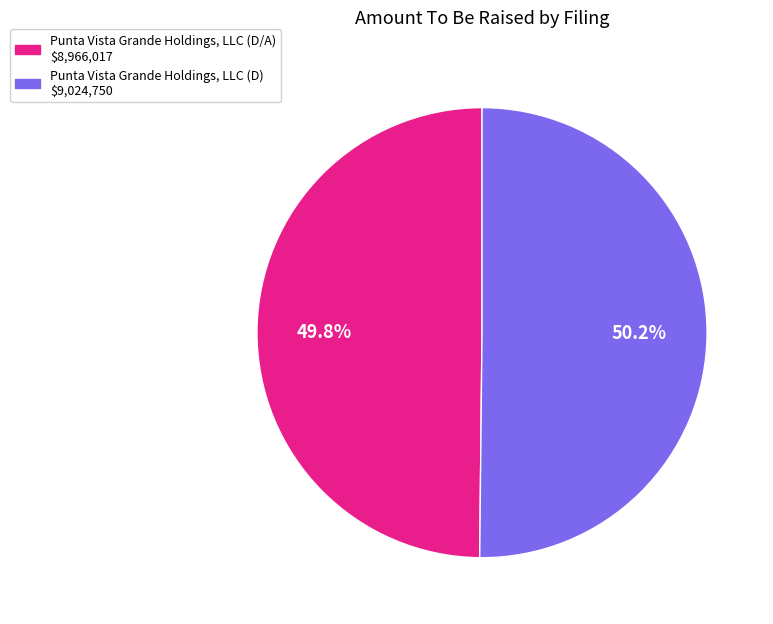

Is there any slice that represents more than half of the pie?

Yes